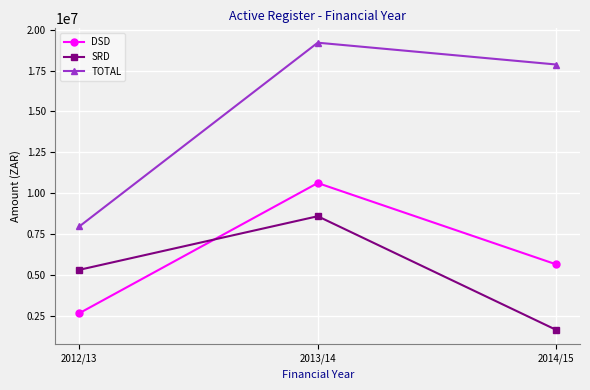

What is the label of the 2nd point from the left?

2013/14